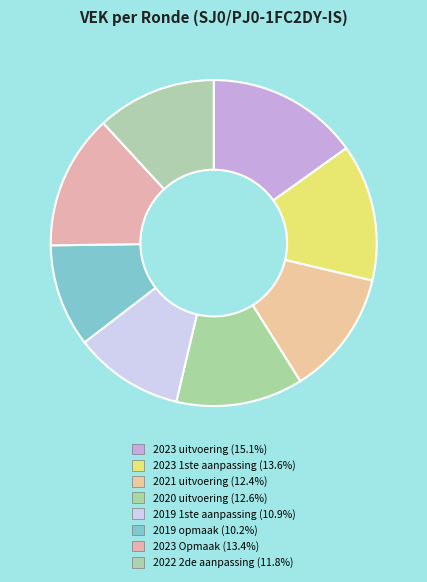

Does 2021 uitvoering account for over 50% of the chart?

No